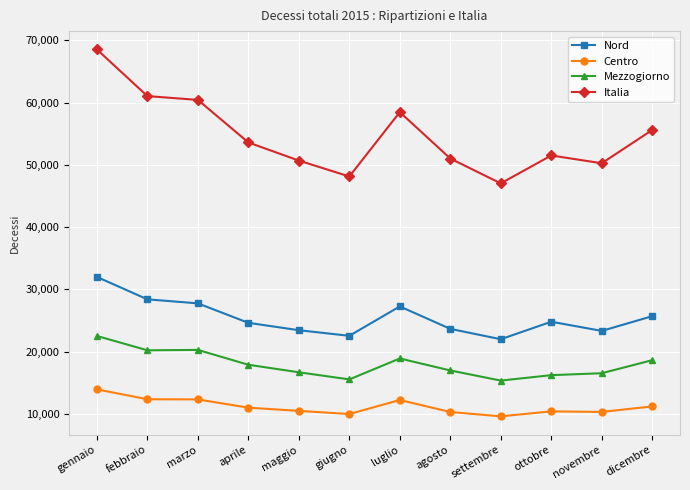

What is the difference between the Nord values at luglio and febbraio?

1135